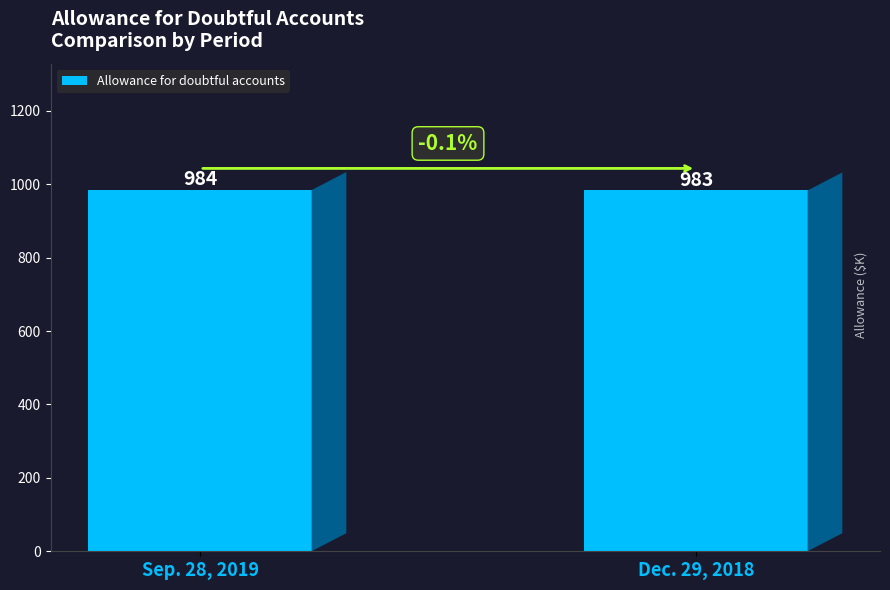

What is the difference between the maximum and minimum values?

1